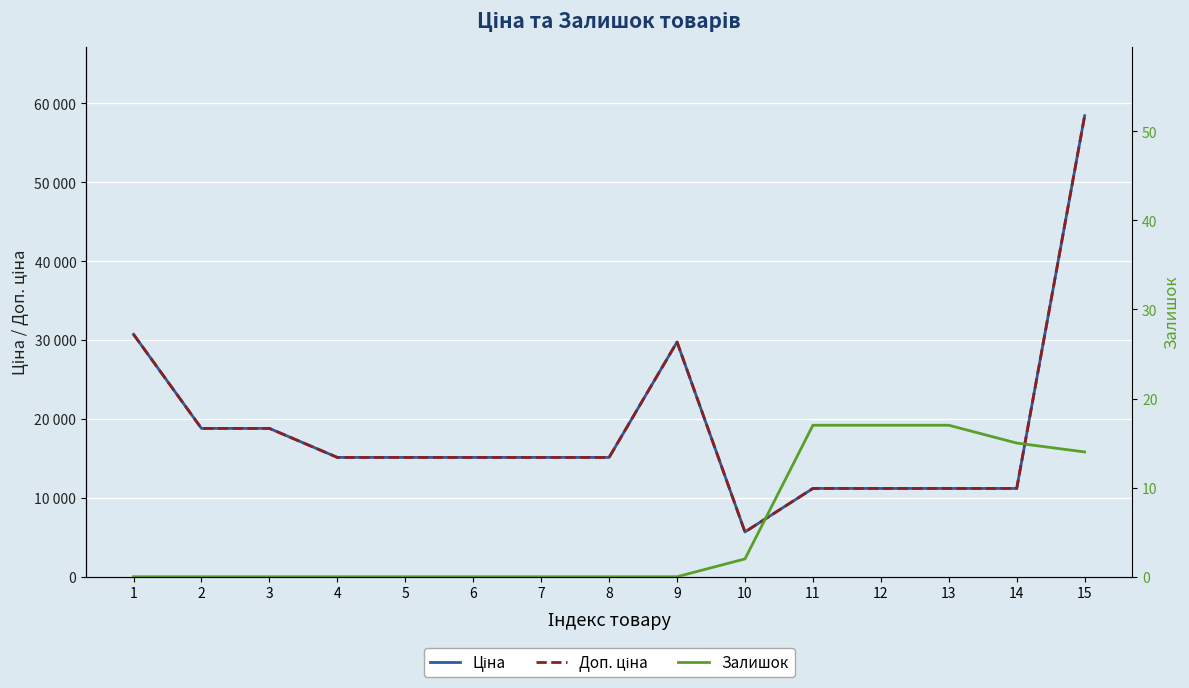

What is the sum of the Залишок values at 10 and 9?

2.0